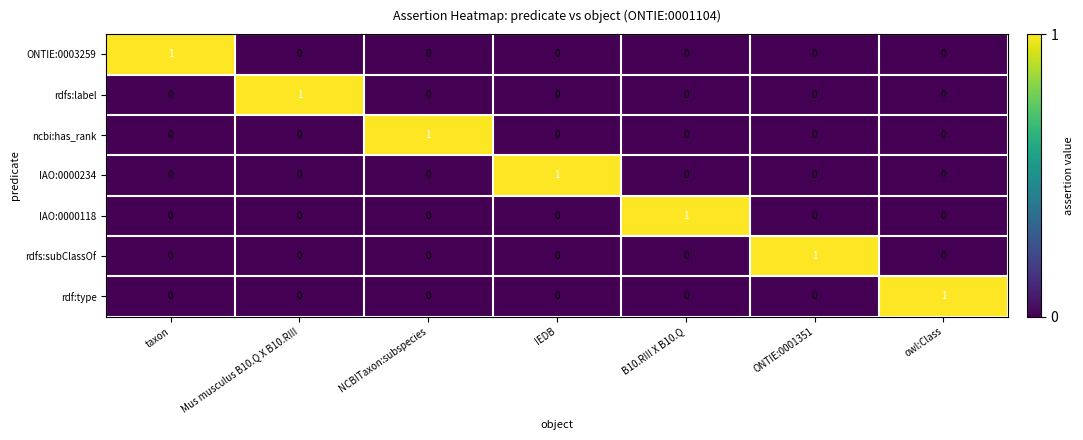

At how many categories does at least one series exceed 0?

7